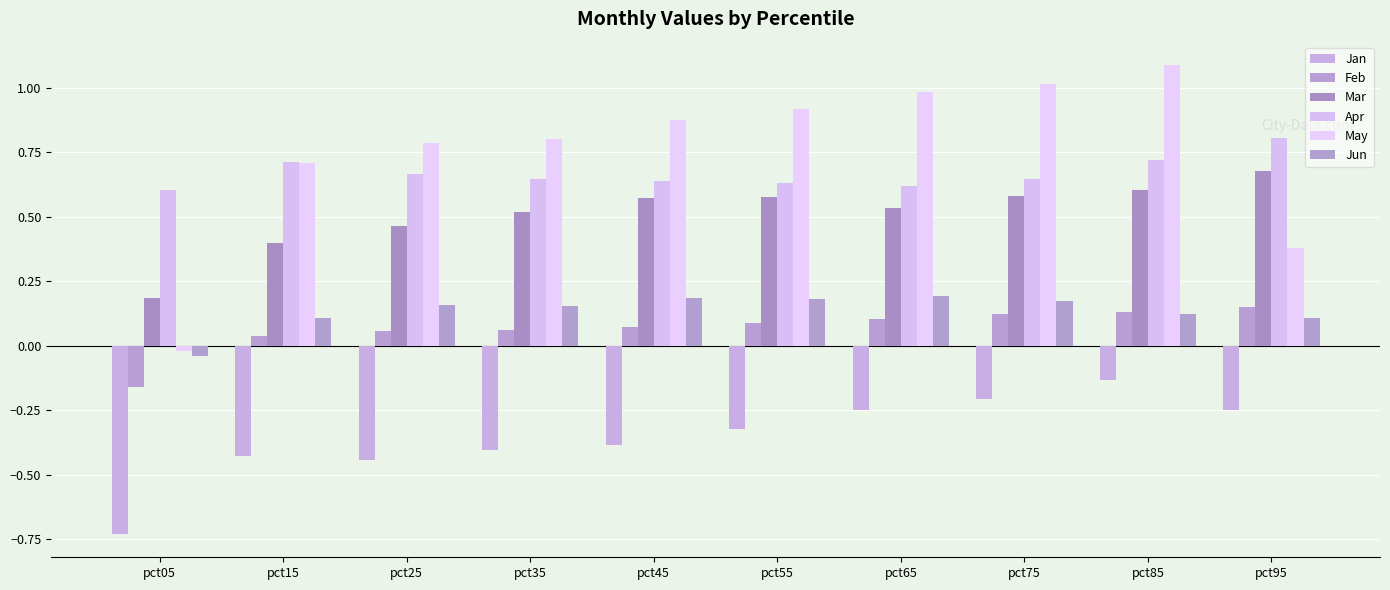

At which label does Mar reach its peak?

pct95